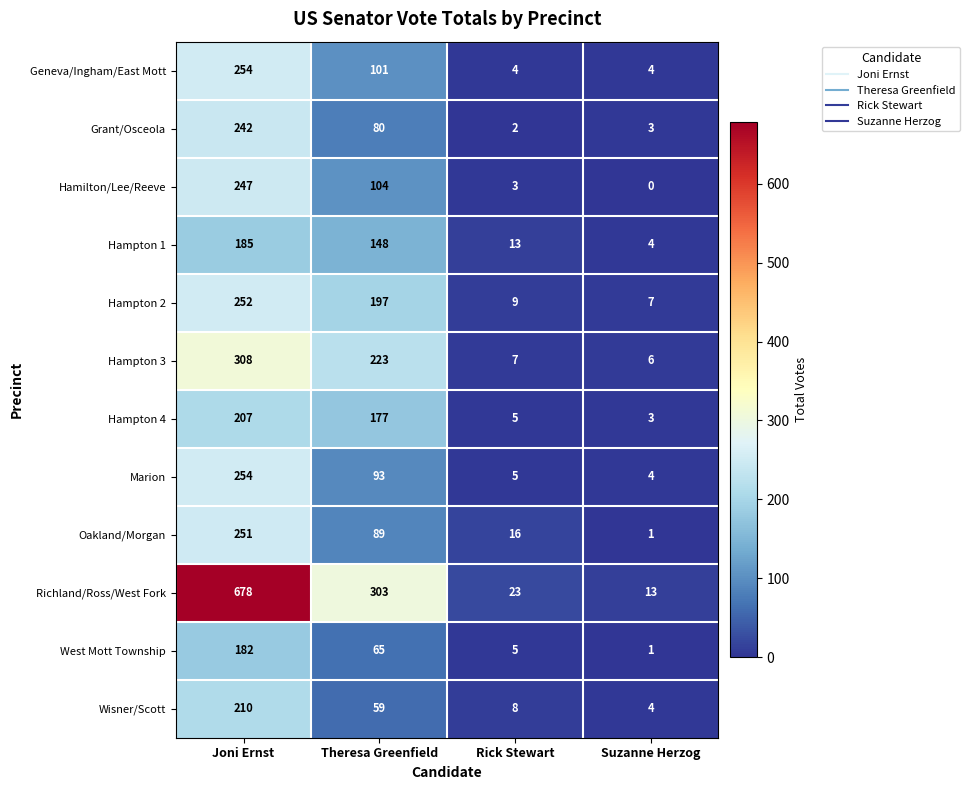

List the labels in order of Marion value, largest first.

Joni Ernst, Theresa Greenfield, Rick Stewart, Suzanne Herzog